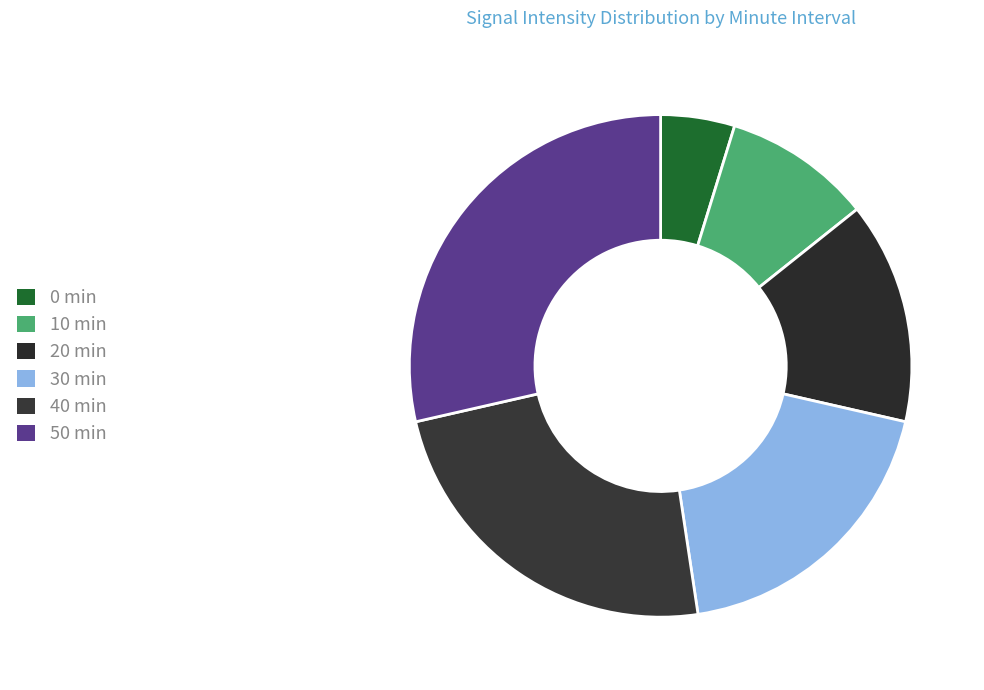

What percentage is NOT represented by 40?

76.2%